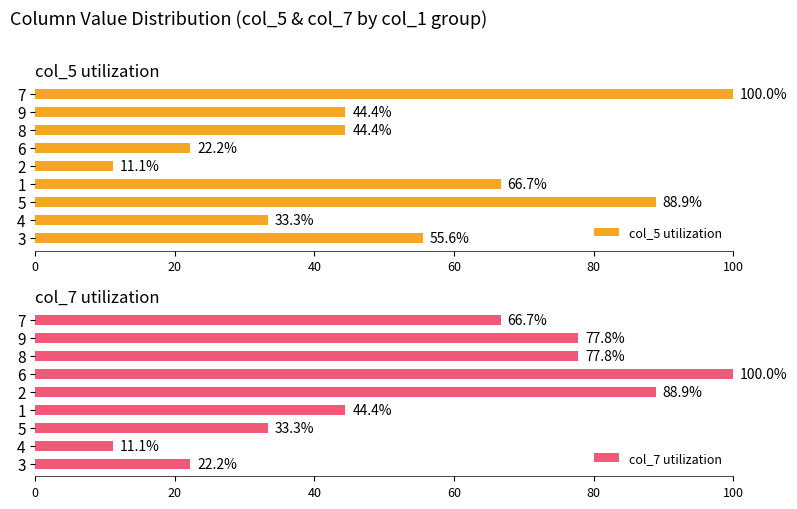

What is the sum of the col_5 utilization values at 3 and 7?

155.6